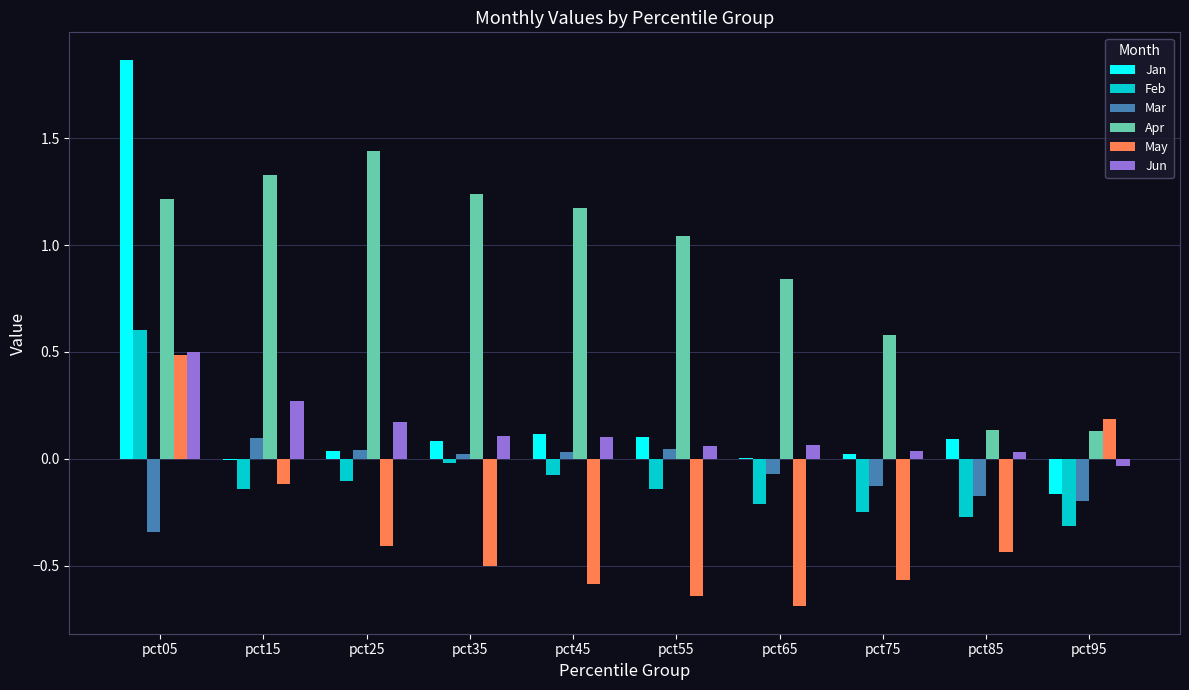

True or false: May has a value of -0.4 at pct85.

True